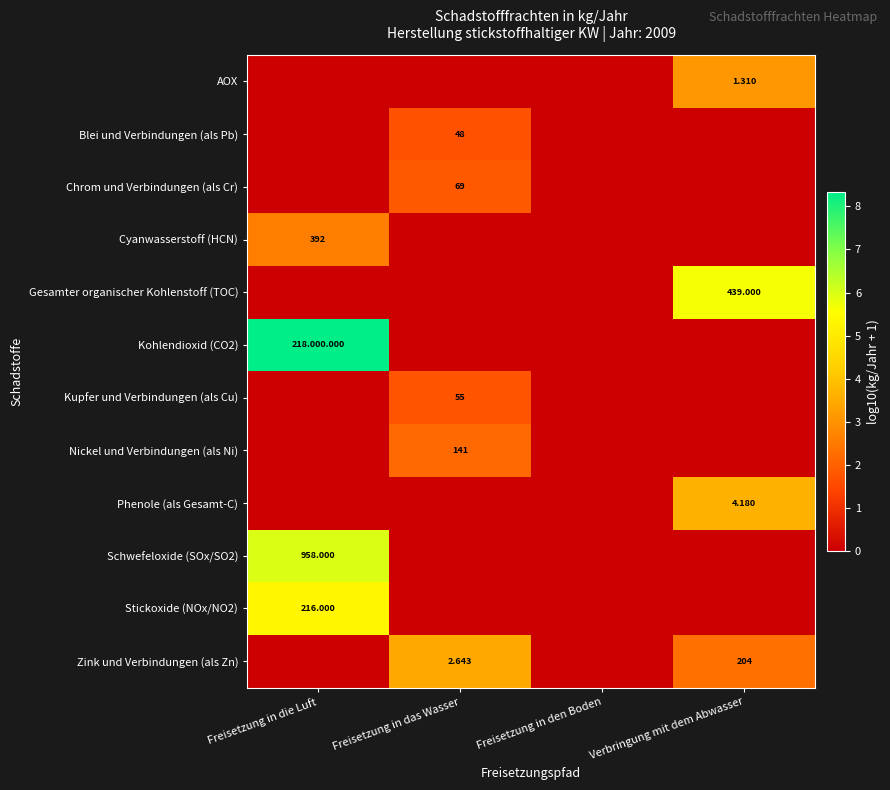

How many values in the Chrom und Verbindungen (als Cr) series exceed 0?

1